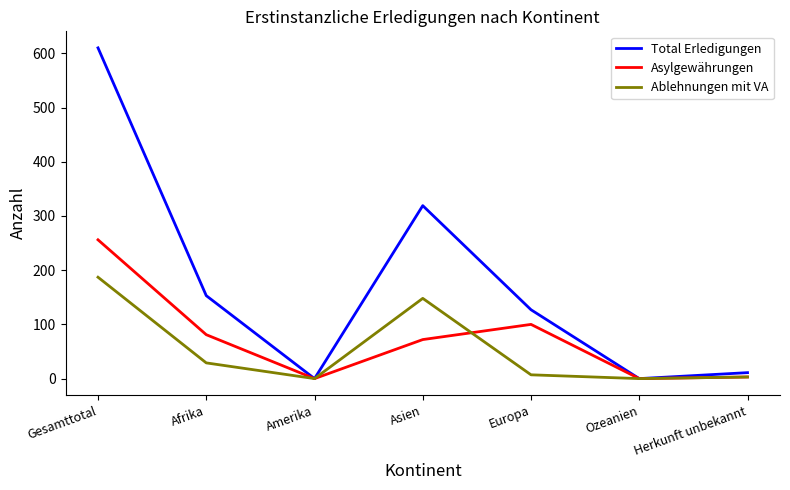

Reading left to right, extract all data points from this chart.

Total Erledigungen: 610	153	0	319	127	0	11
Asylgewährungen: 256	81	0	72	100	0	3
Ablehnungen mit VA: 187	29	0	148	7	0	3